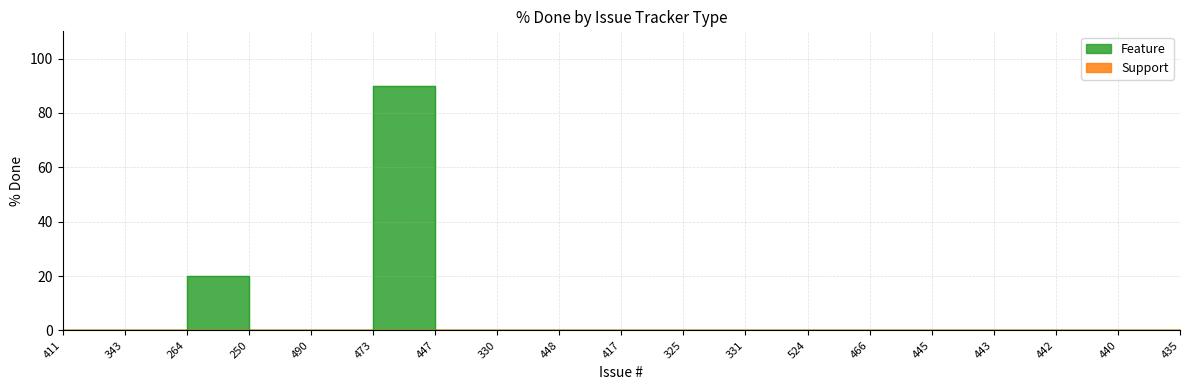

At 473, list the series in order from largest to smallest.

Feature, Support